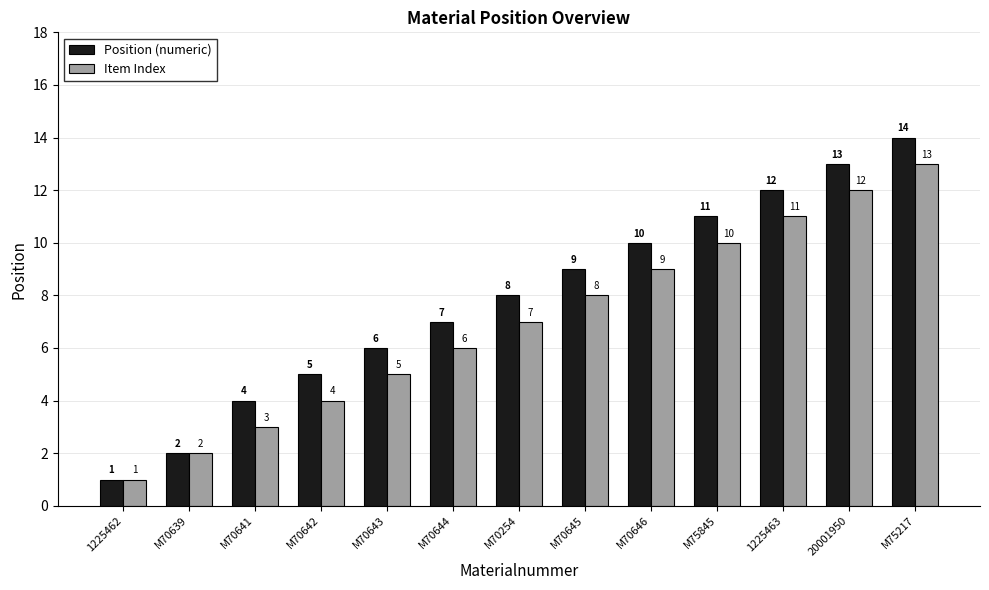

Rank the categories by Position (numeric) value from highest to lowest.

M75217, 20001950, 1225463, M75845, M70646, M70645, M70254, M70644, M70643, M70642, M70641, M70639, 1225462